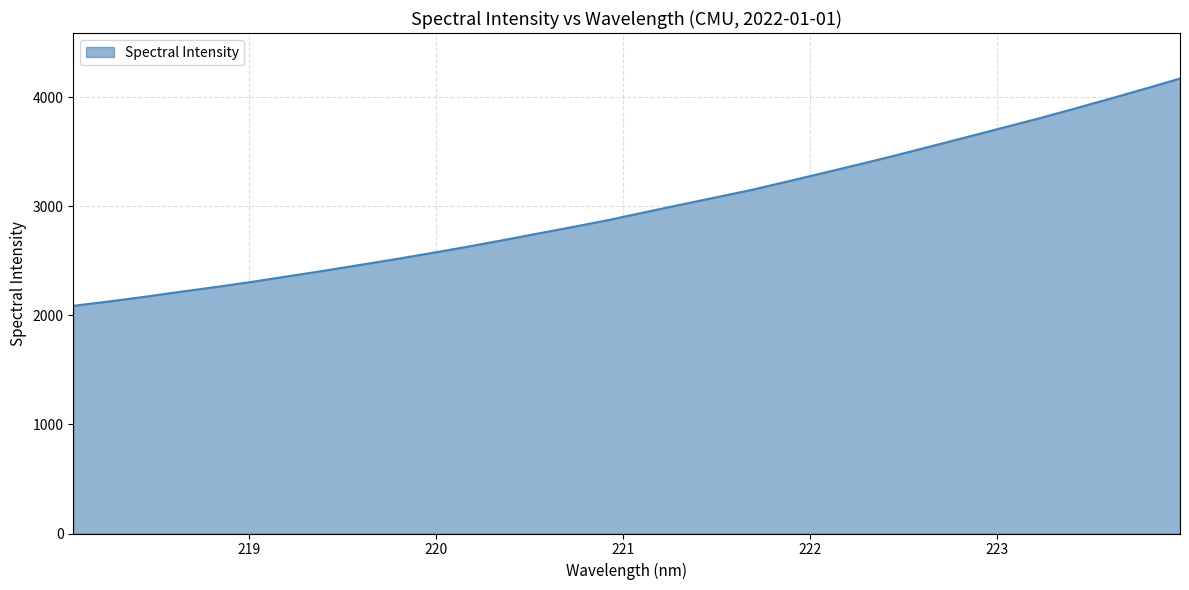

What is the difference between the maximum and minimum values?

2083.7